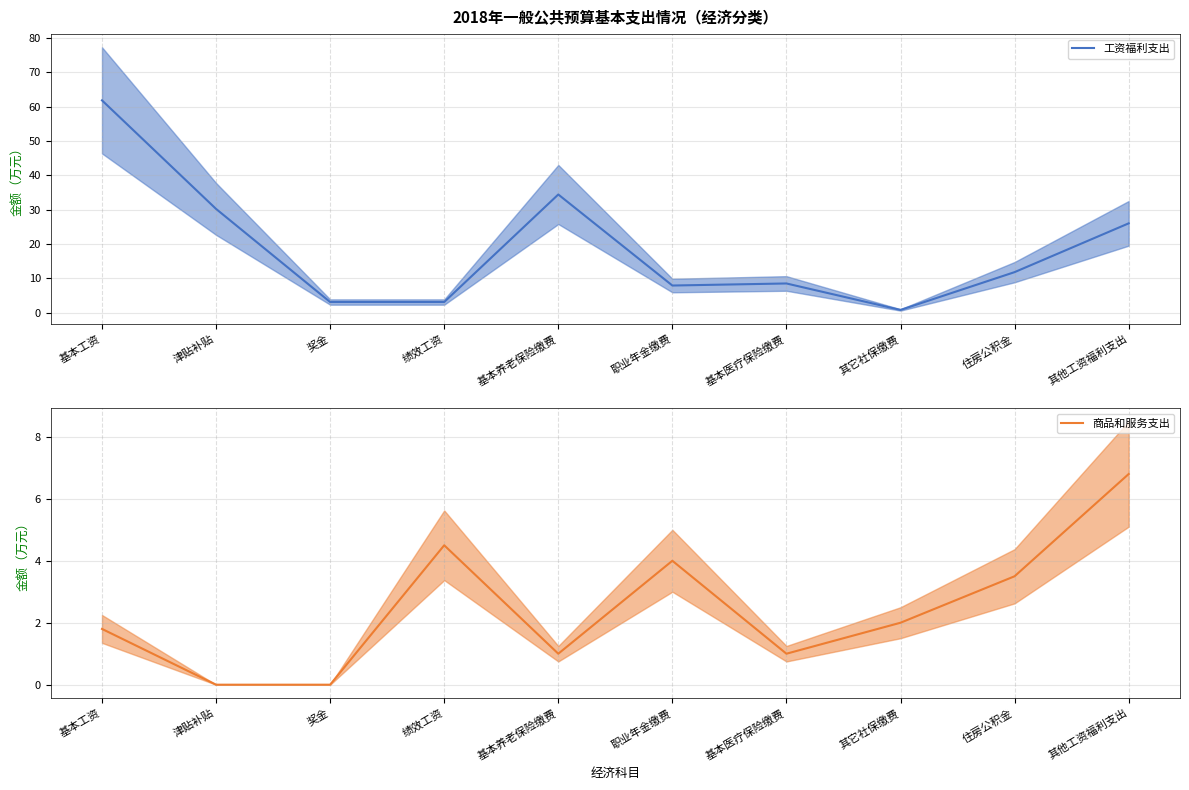

How many lines are shown in the chart?

2